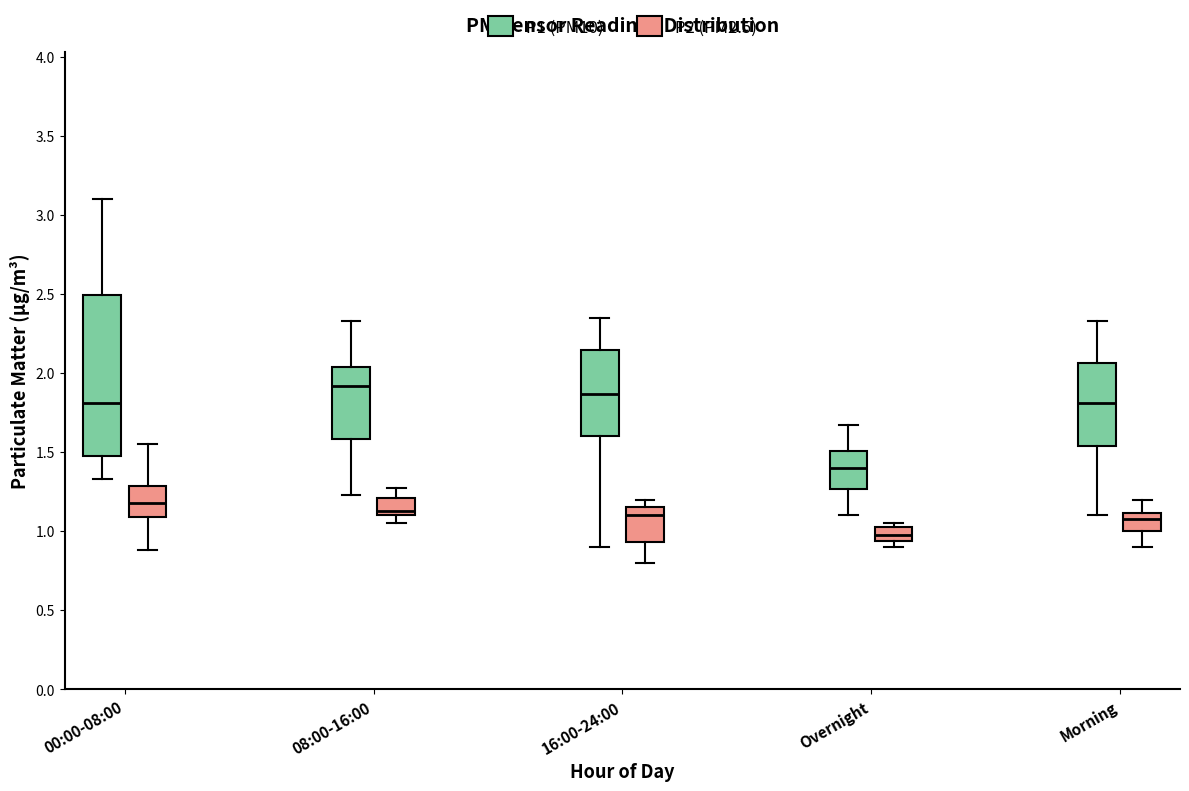

Which box is the tallest, from its lower edge to its upper edge?

00:00-08:00 (P1 (PM10))